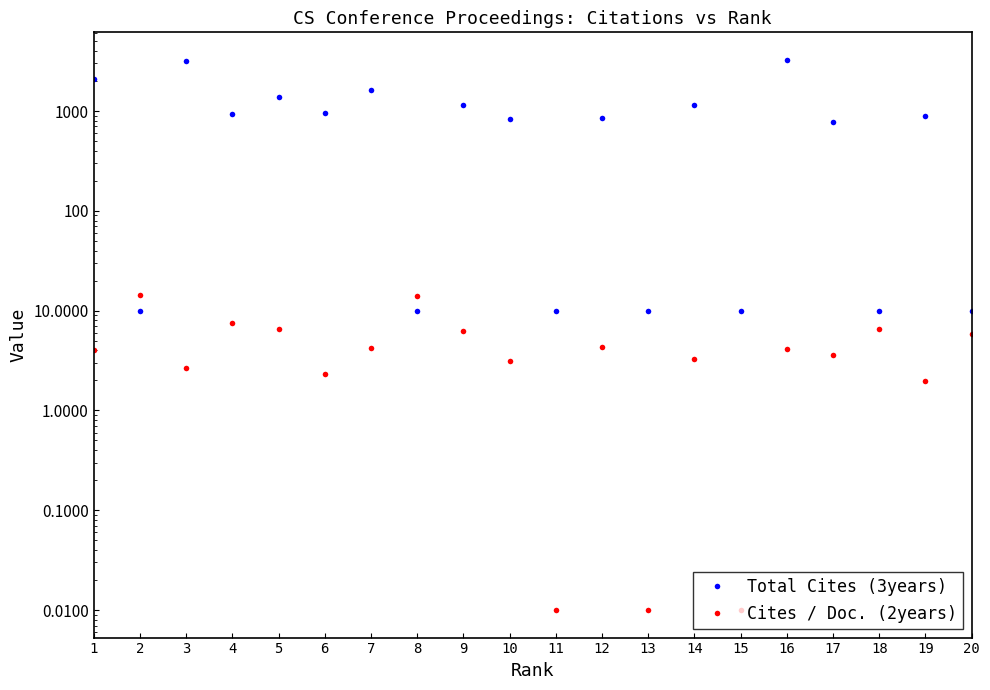

Reading right to left, what are all the values shown in this chart?

Total Cites (3years): 10.0	901.0	10.0	783.0	3256.0	10.0	1159.0	10.0	842.0	10.0	826.0	1138.0	10.0	1609.0	946.0	1384.0	942.0	3182.0	10.0	2104.0
Cites / Doc. (2years): 5.8	2.0	6.5	3.6	4.1	0.0	3.3	0.0	4.3	0.0	3.1	6.3	14.2	4.2	2.3	6.6	7.4	2.6	14.2	4.0